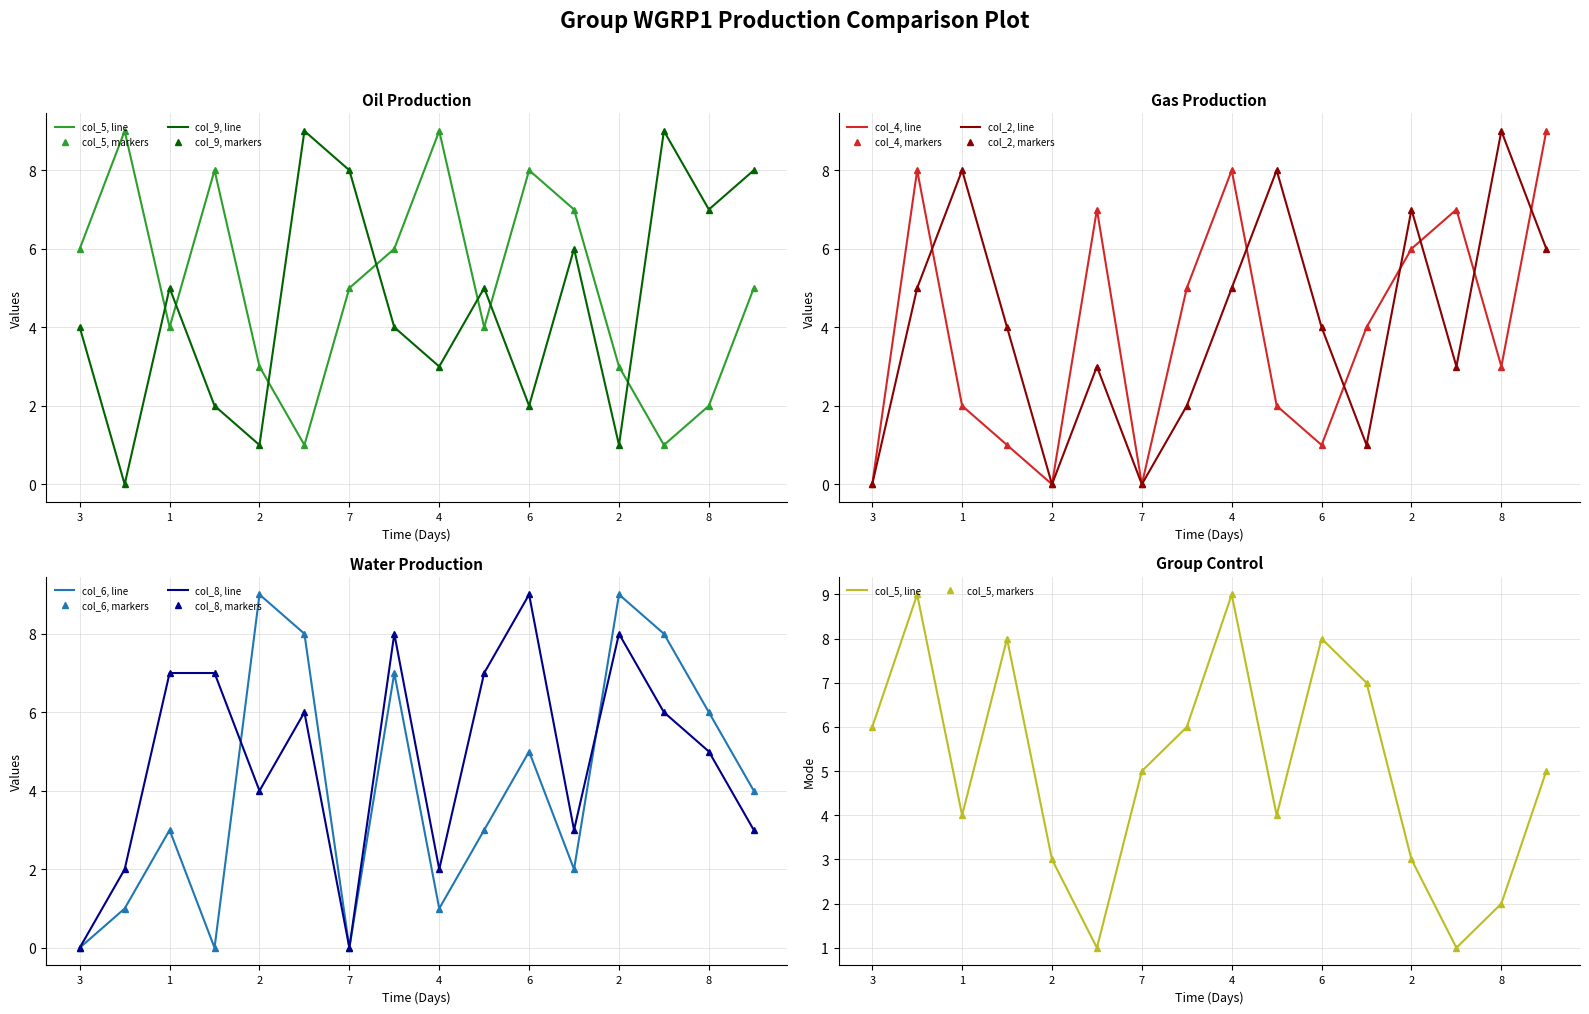

Does the chart have visible grid lines?

Yes